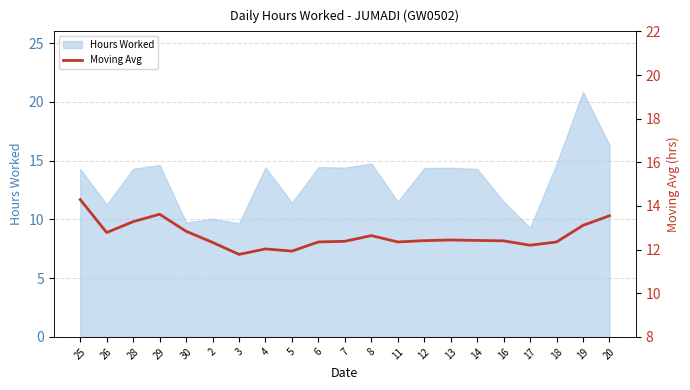

What is the difference between the second highest and second lowest values?

1.7